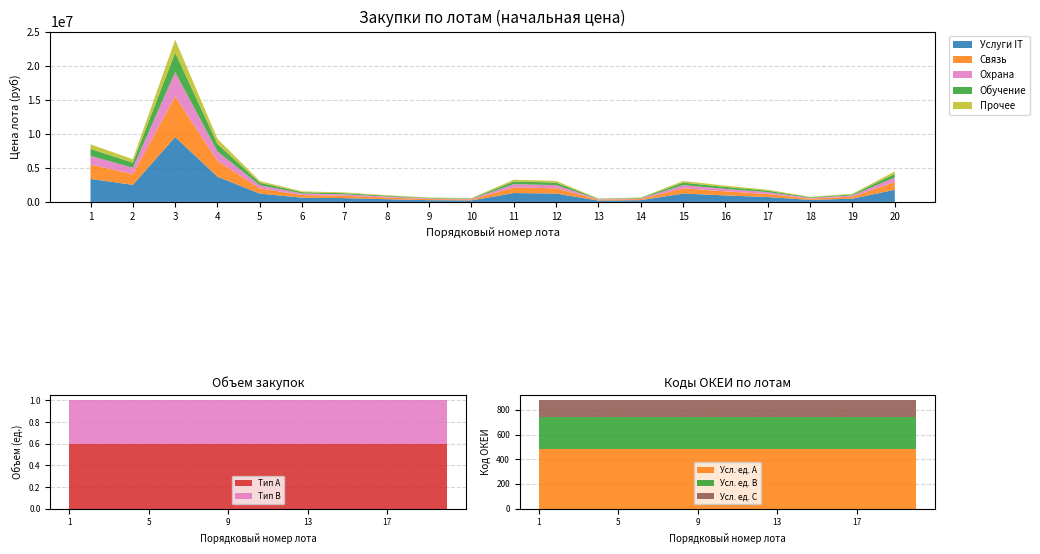

What is the highest value of the Тип A series?

0.6